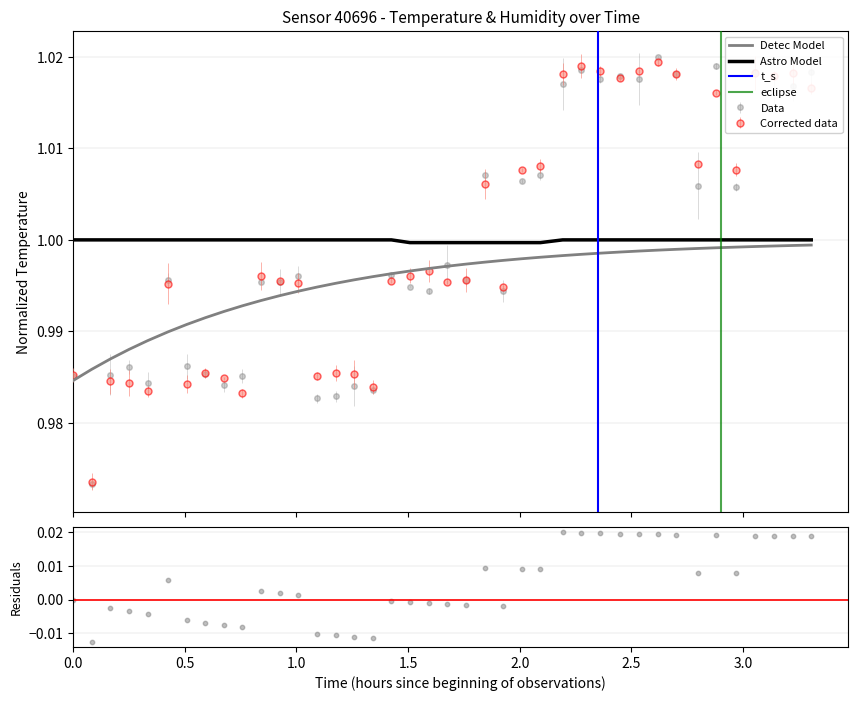

Which has a higher value, 02:32 or 03:08?

03:08